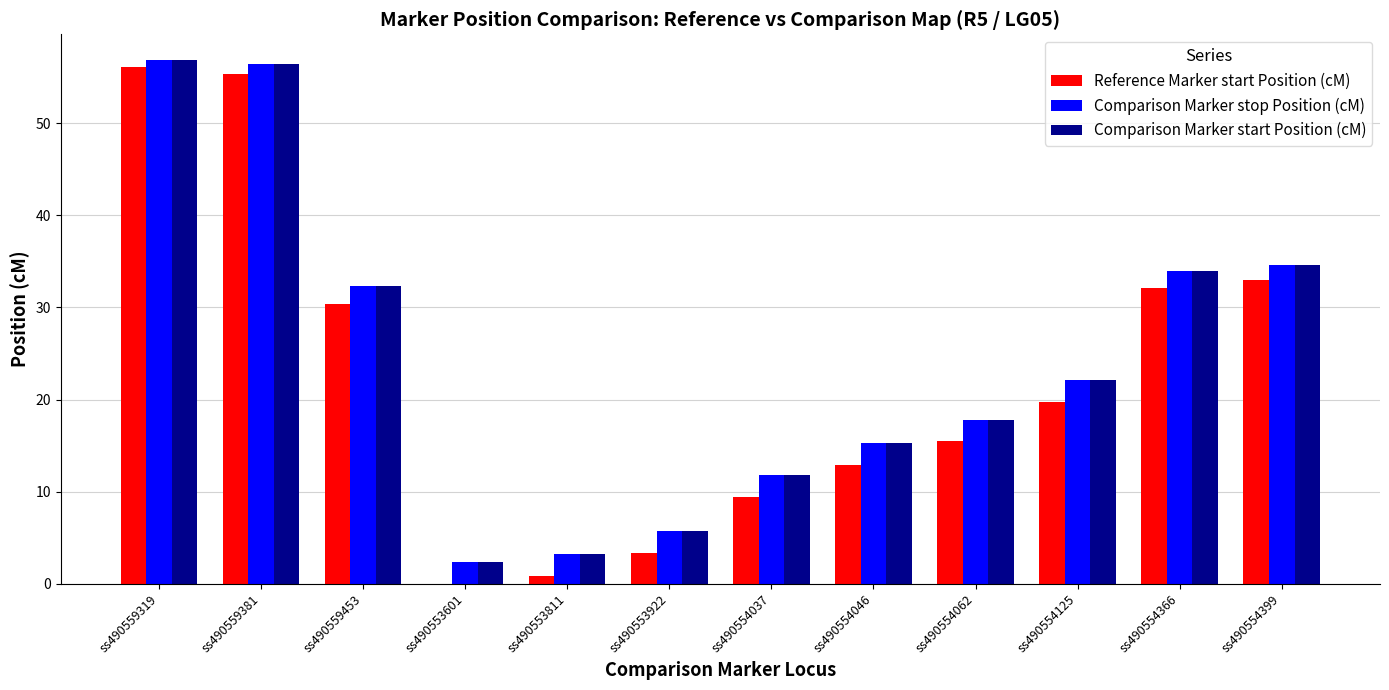

Reading left to right, list all the values displayed in this chart.

Reference Marker start Position (cM): 56.1	55.4	30.3	0.0	0.8	3.4	9.4	12.8	15.5	19.8	32.1	32.9
Comparison Marker stop Position (cM): 56.8	56.4	32.3	2.4	3.2	5.7	11.8	15.3	17.8	22.1	33.9	34.6
Comparison Marker start Position (cM): 56.8	56.4	32.3	2.4	3.2	5.7	11.8	15.3	17.8	22.1	33.9	34.6